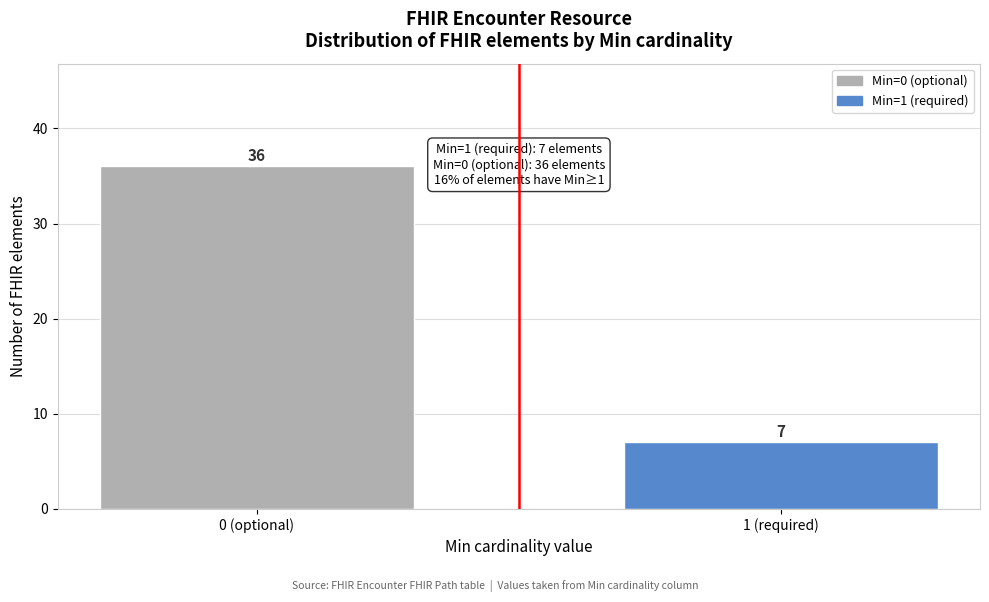

Reading right to left, list all the values displayed in this chart.

1 (required)=7	0 (optional)=36